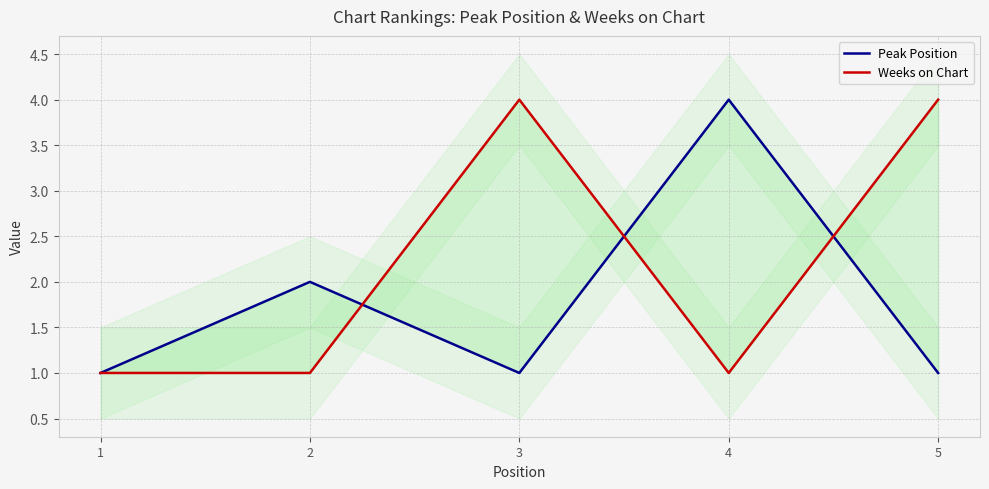

Reading left to right, transcribe all the data shown in this chart.

Peak Position: 1=1	2=2	3=1	4=4	5=1
Weeks on Chart: 1=1	2=1	3=4	4=1	5=4